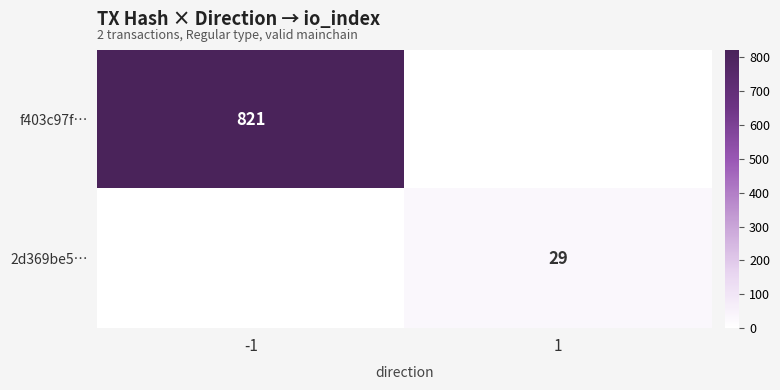

The value of f403c97f… at -1 is 821. True or false?

True